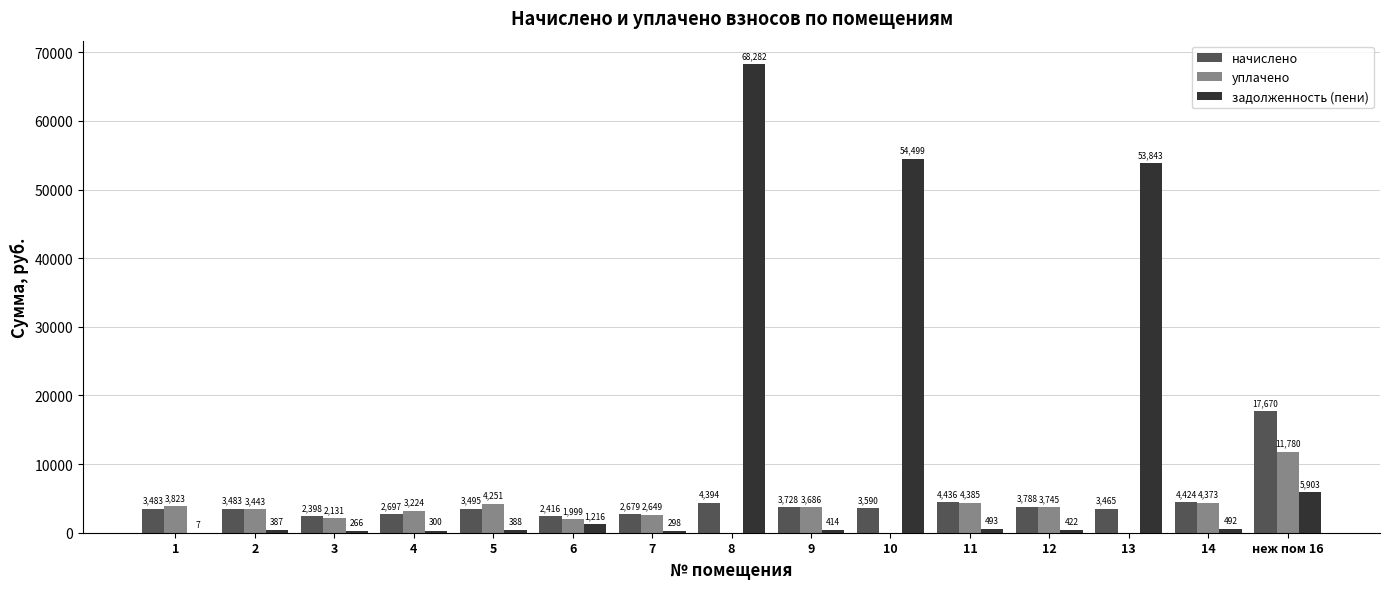

What is the spread (max minus min) of values at 11?

3942.7